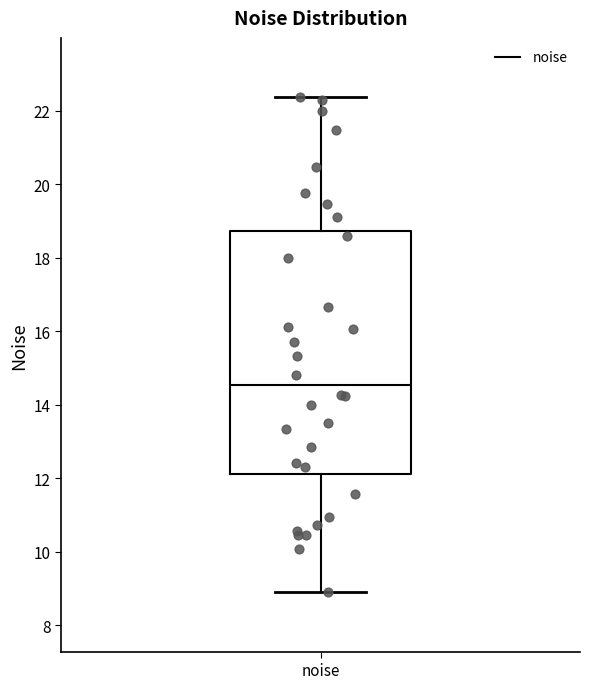

Where does the upper whisker of the box for noise end on the y-axis? The values are not printed on the chart, so give them approximately, as read against the axis.

22.4